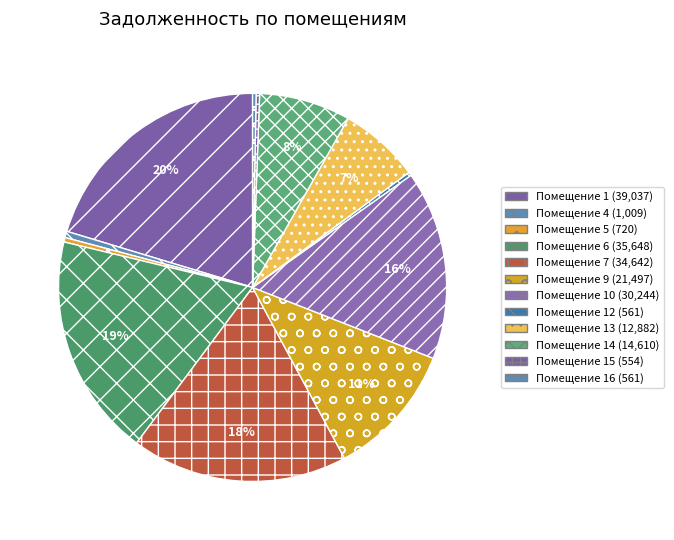

How many slices are in this pie chart?

12